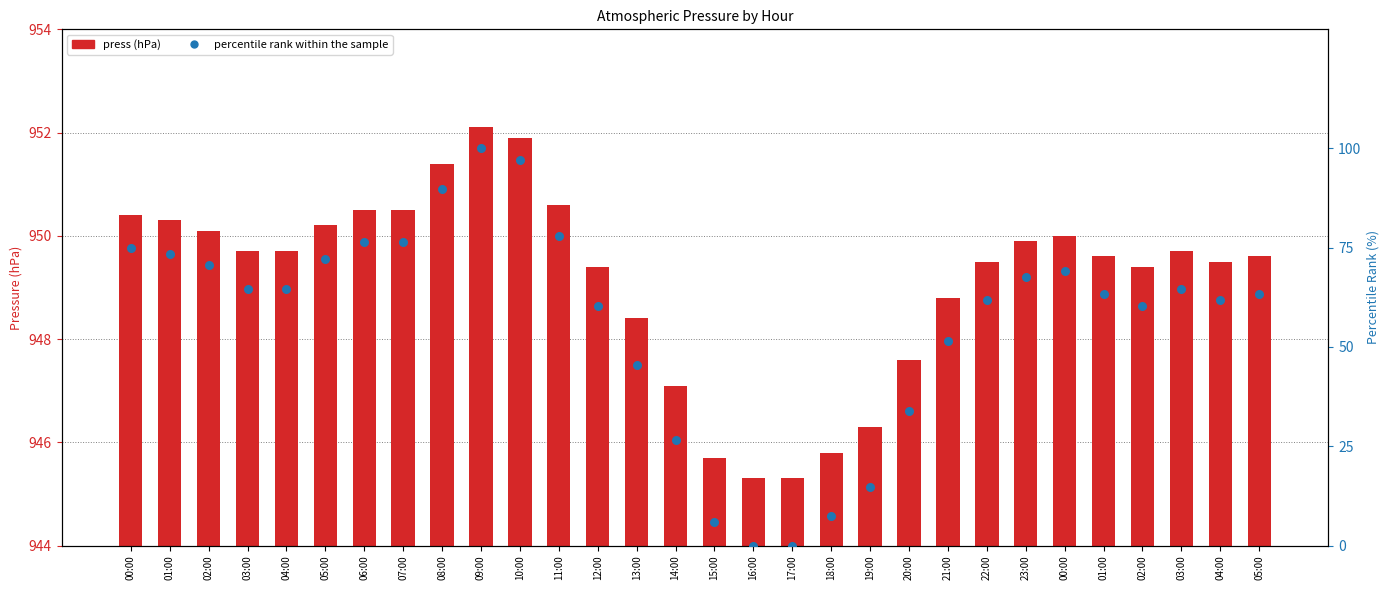

What are all the series names shown in the legend?

press, percentile rank within the sample